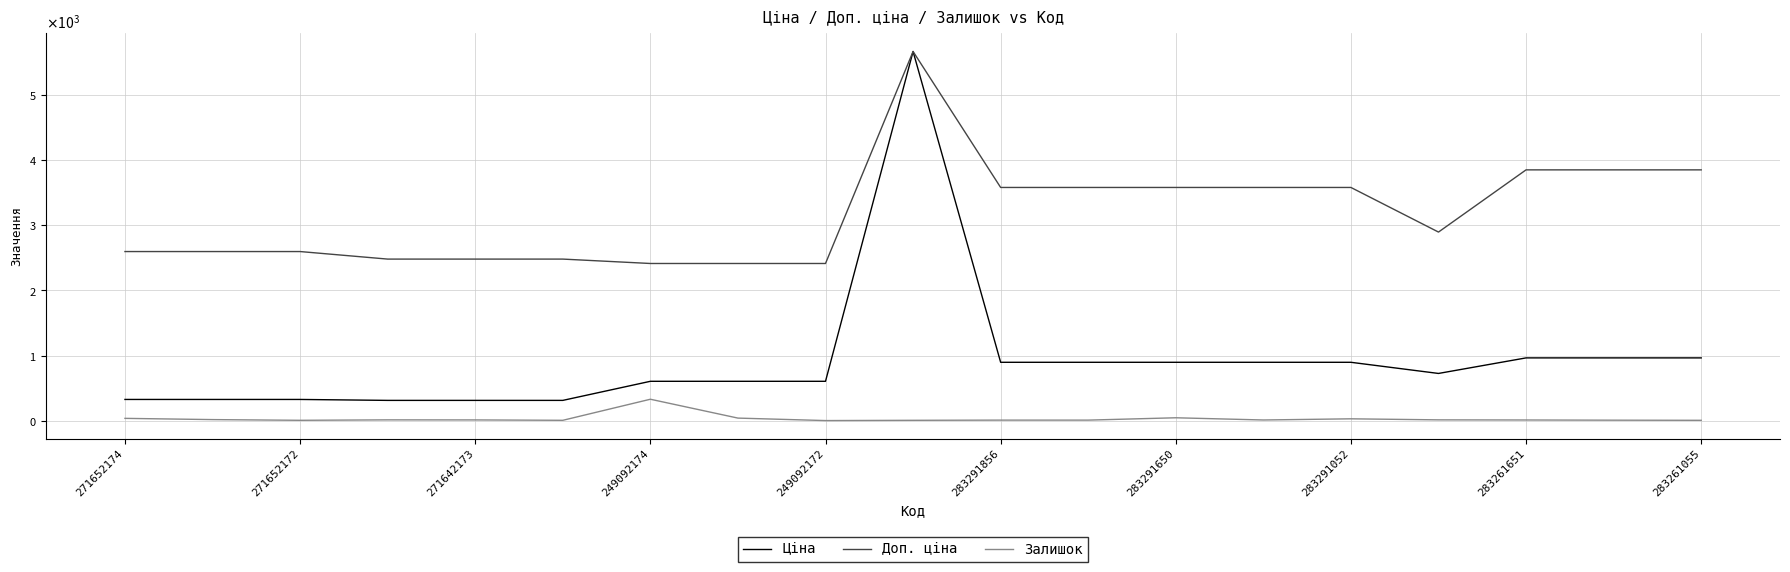

What are all the series names shown in the legend?

Ціна, Доп. ціна, Залишок